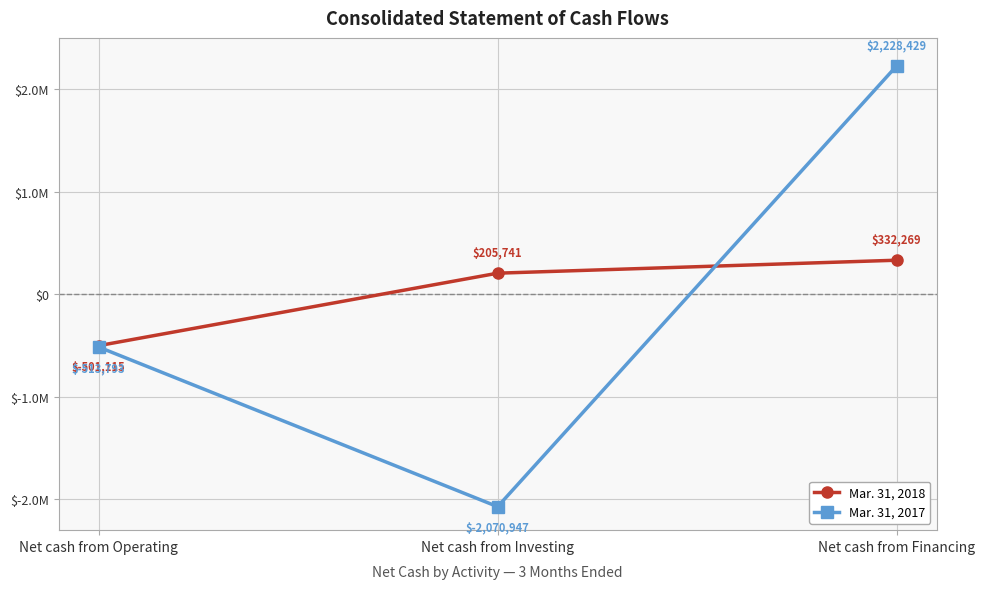

What are all the series names shown in the legend?

Mar. 31, 2018, Mar. 31, 2017